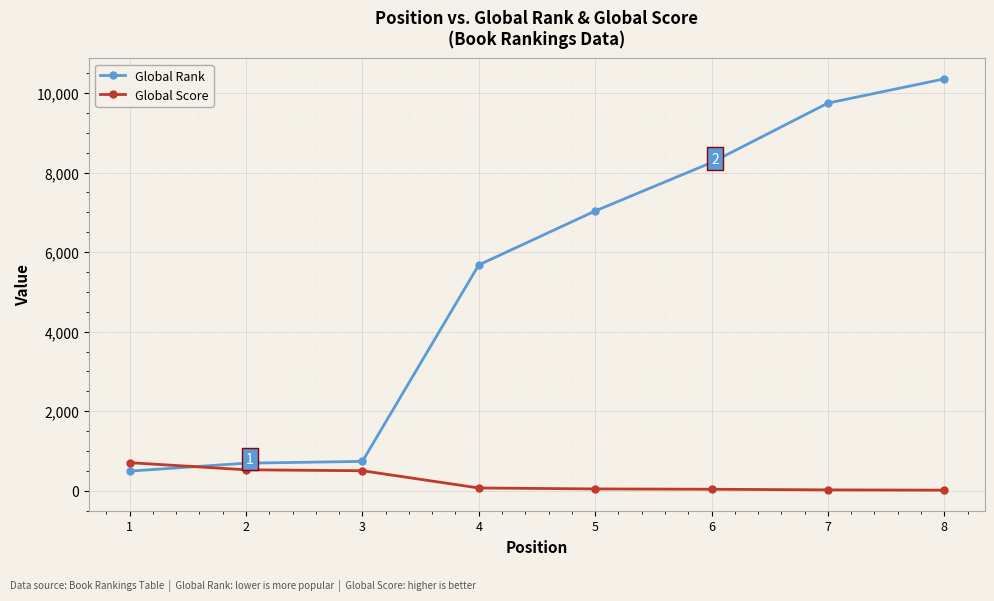

What is the value of the Global Score point at the 4th from the left?

71